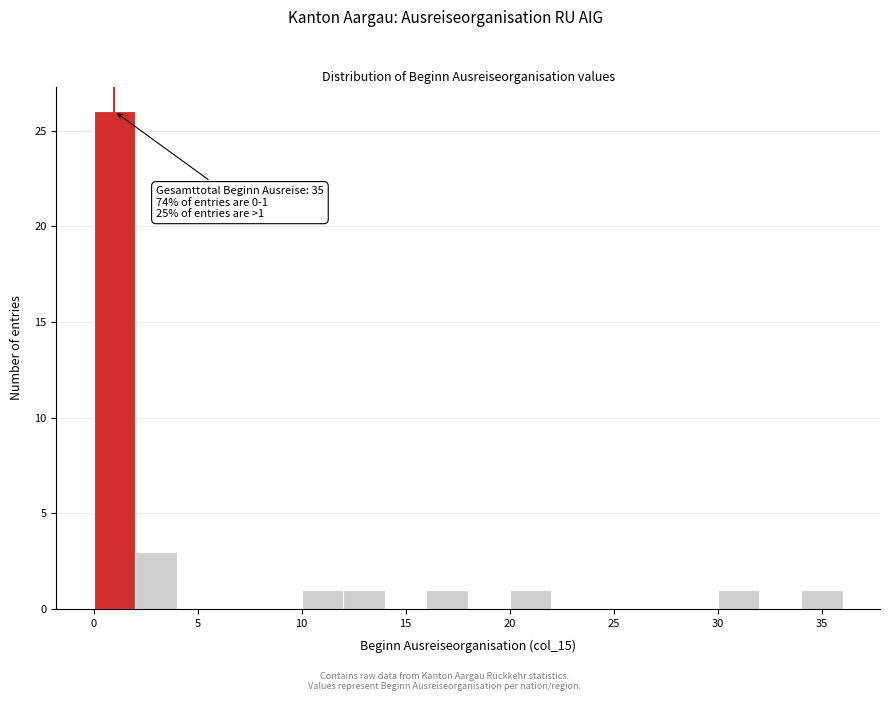

Which range on the x-axis has the tallest bar?

0 to 2